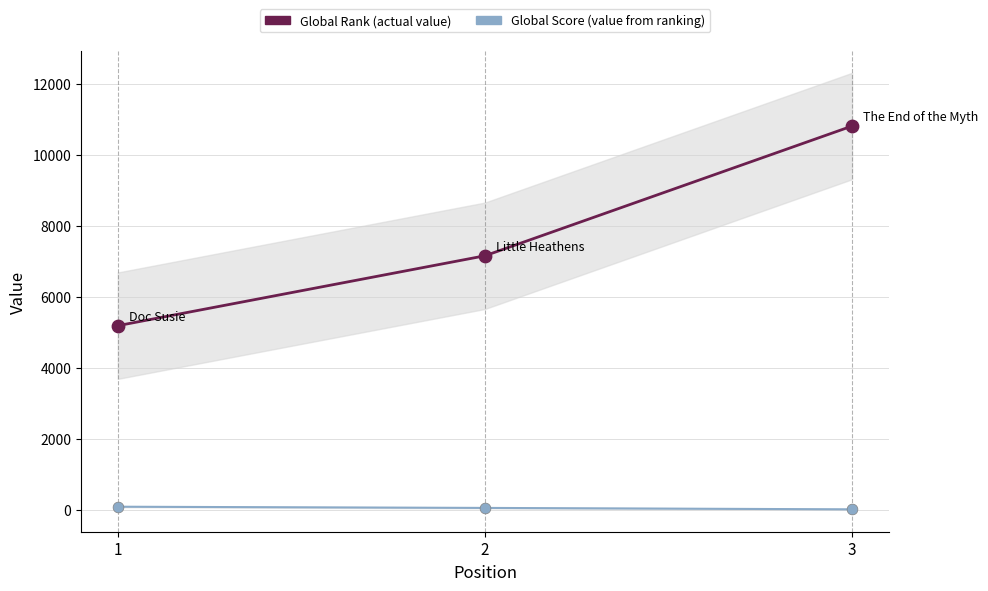

Which series contains the highest Y value?

Global Rank (actual value)